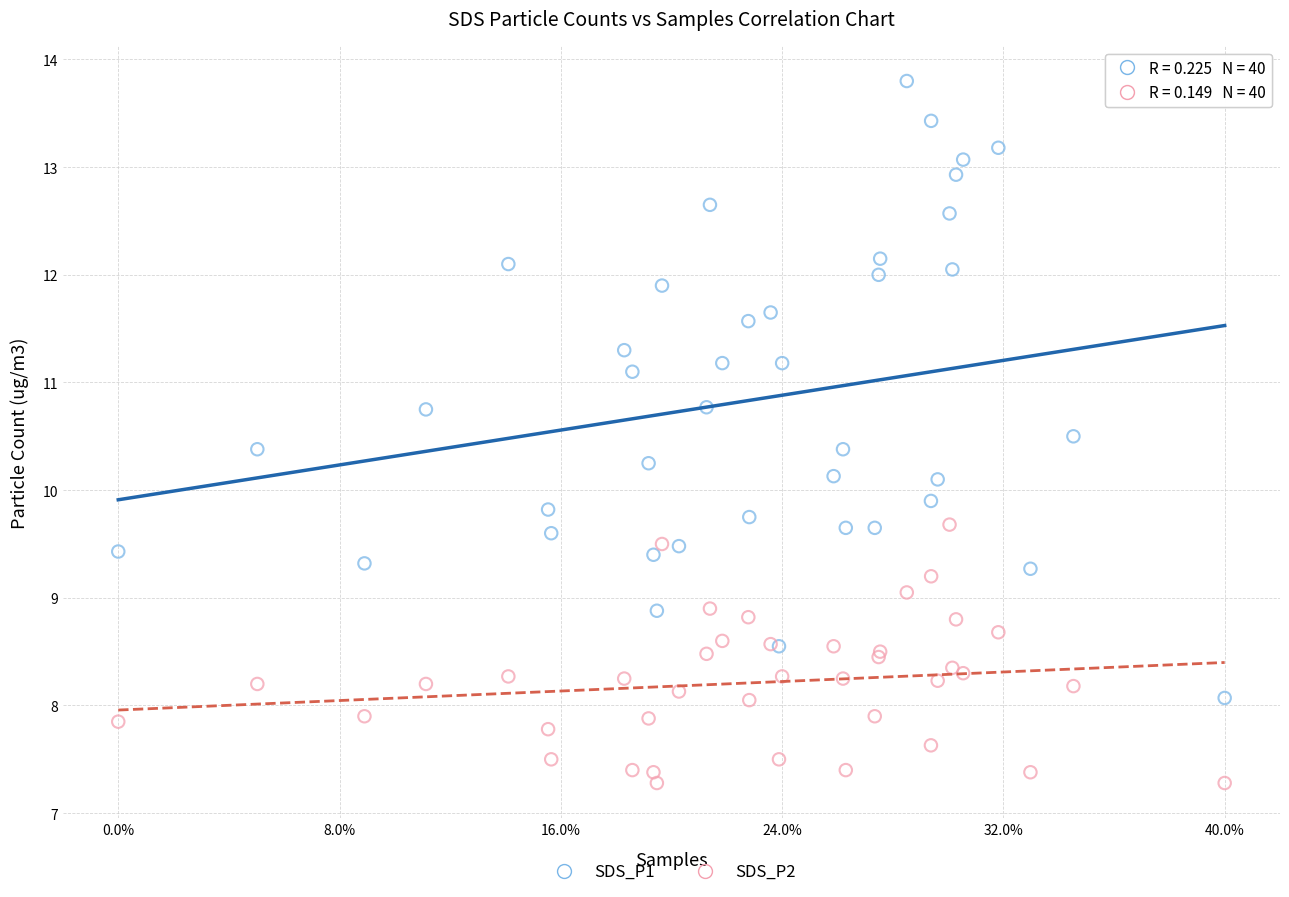

Which series has the largest Y range (max minus min)?

SDS_P1